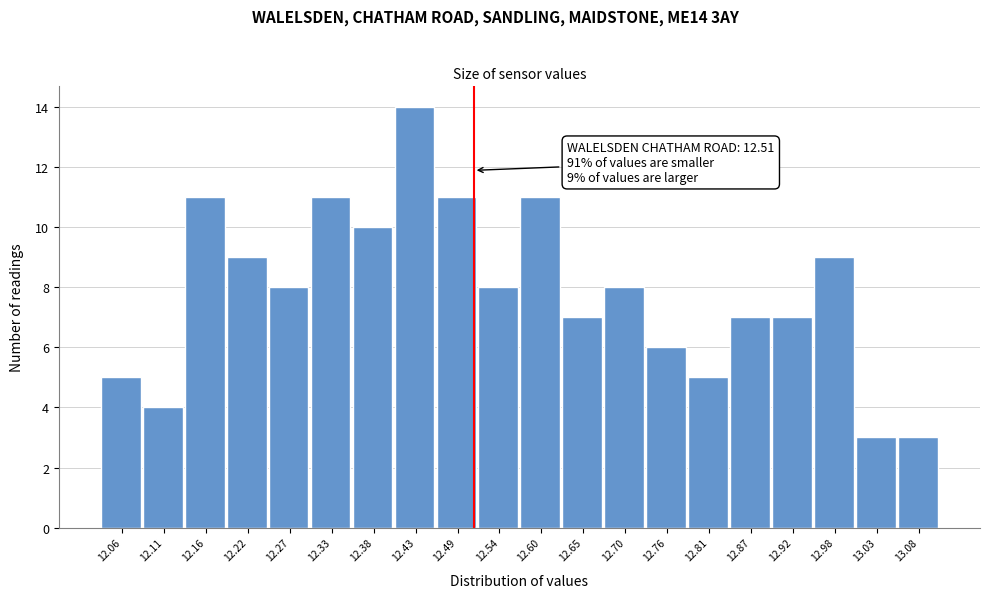

Over which range of the x-axis is the bar tallest?

12.408 to 12.462